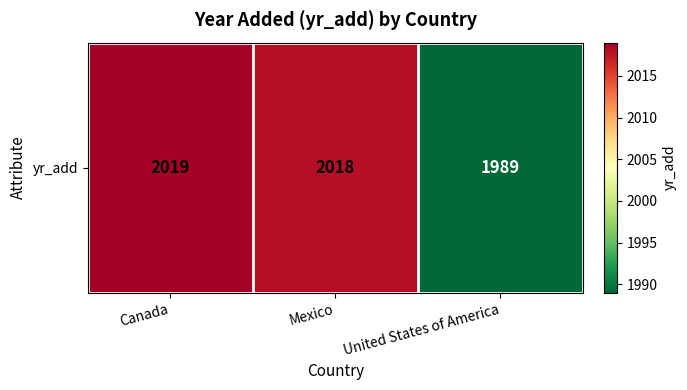

At which category does the chart reach its peak across all series?

Canada